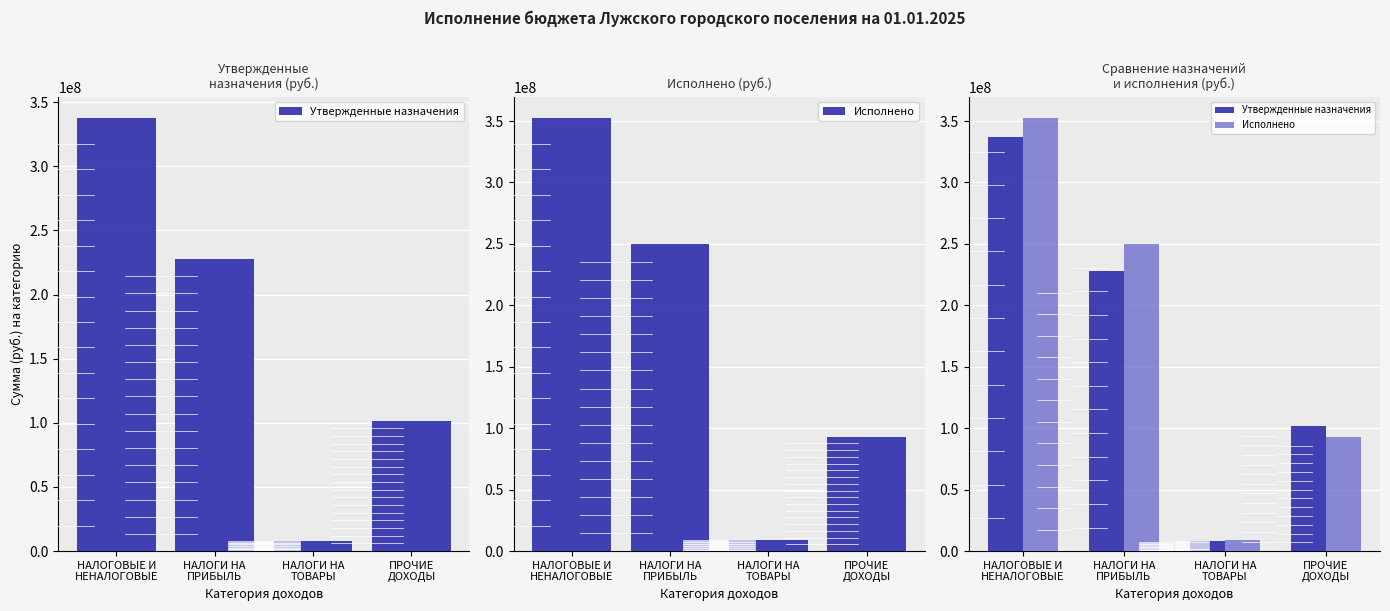

How many series are shown in this chart?

2